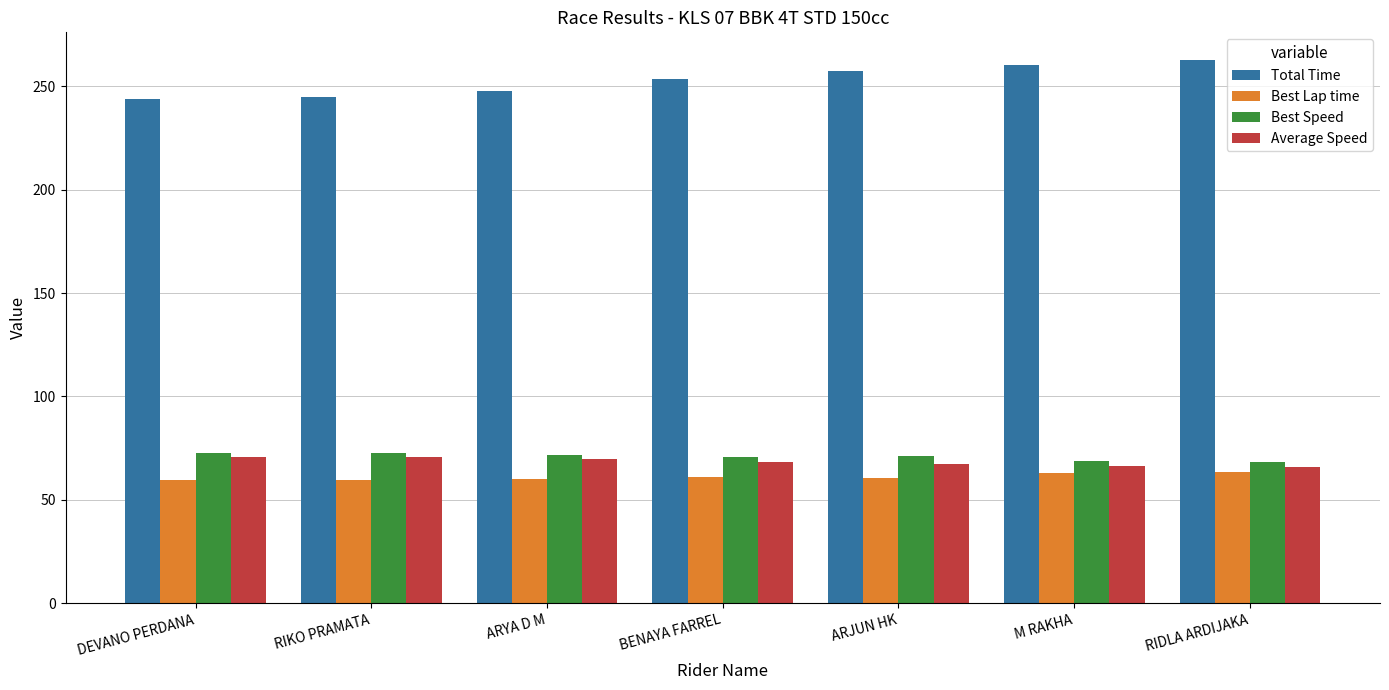

Is it true that Average Speed equals 70.6 at RIKO PRAMATA?

True